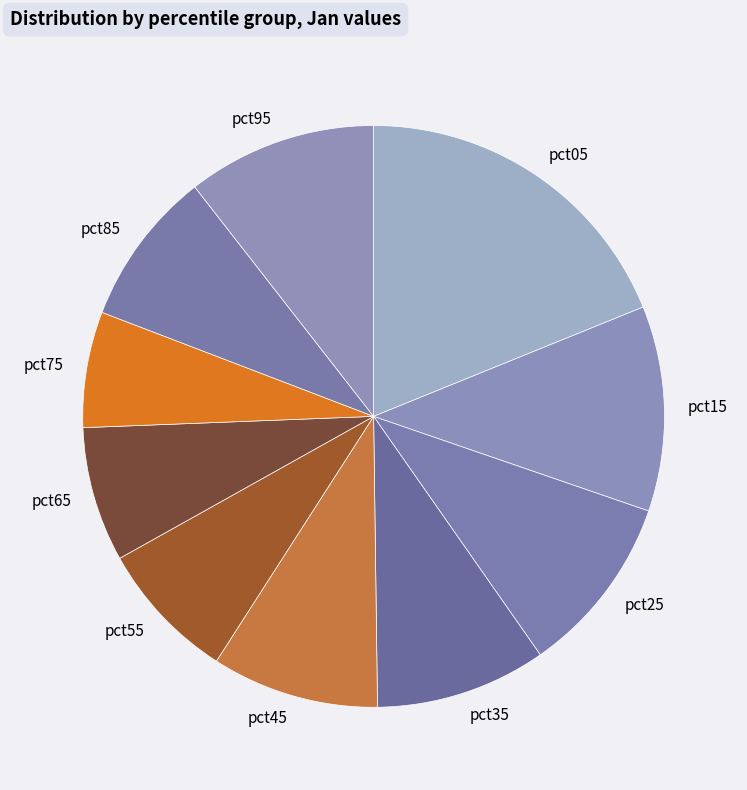

How many segments does this pie chart have?

10